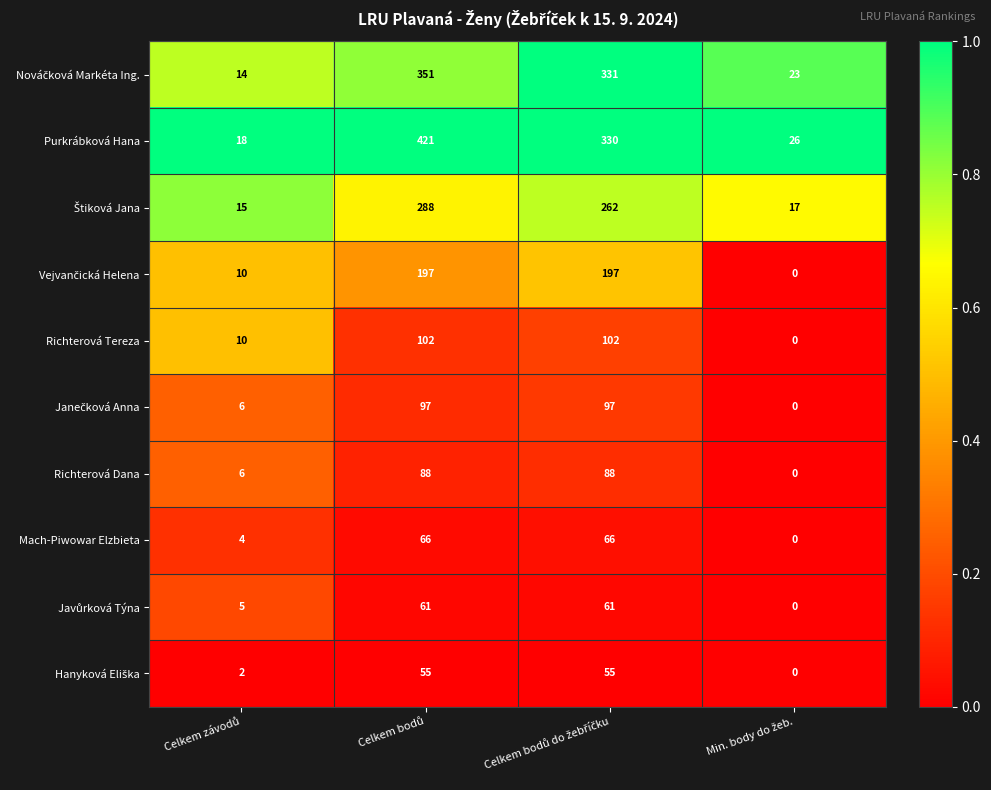

What is the difference between the maximum and second lowest values in the Purkrábková Hana series?

395